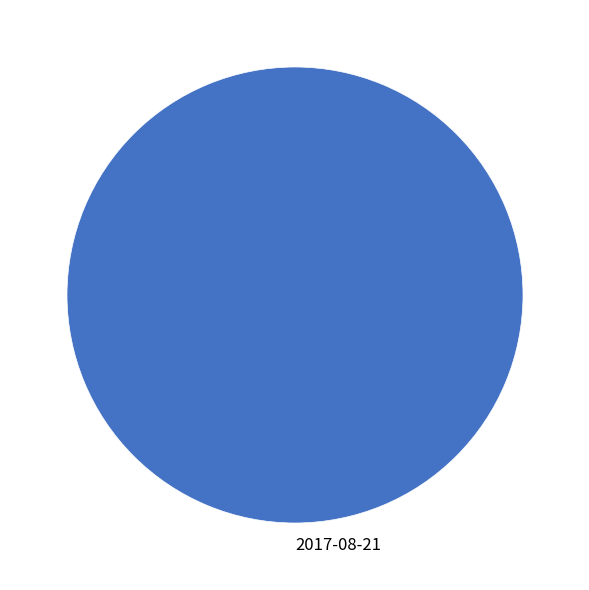

Rank the categories by value from lowest to highest.

2017-08-21